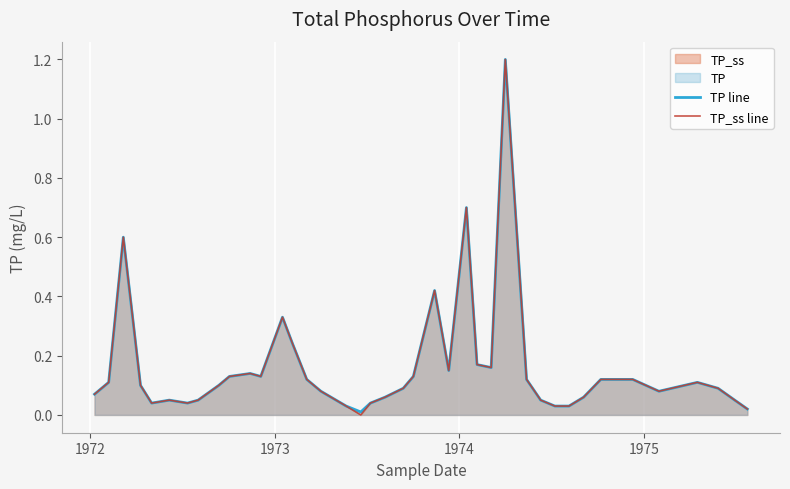

What is the value of the TP line point at the 1st from the left?

0.1